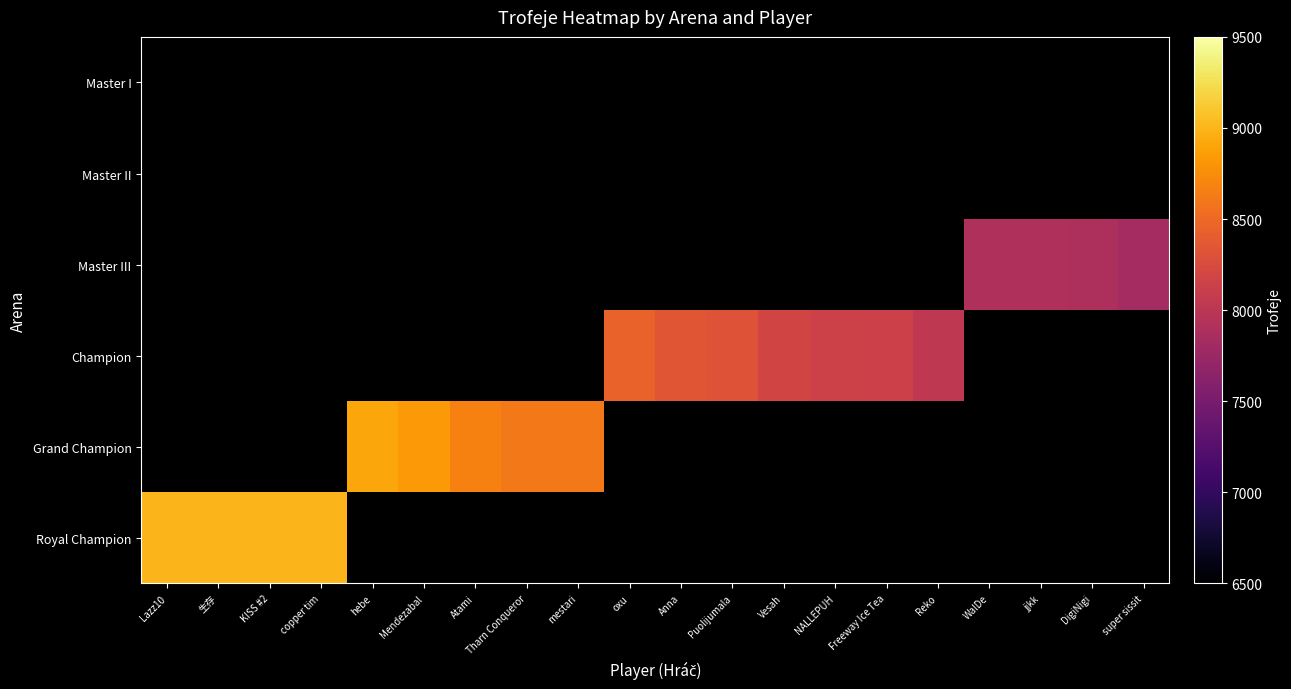

Which label corresponds to the largest value in the chart?

Lazz10